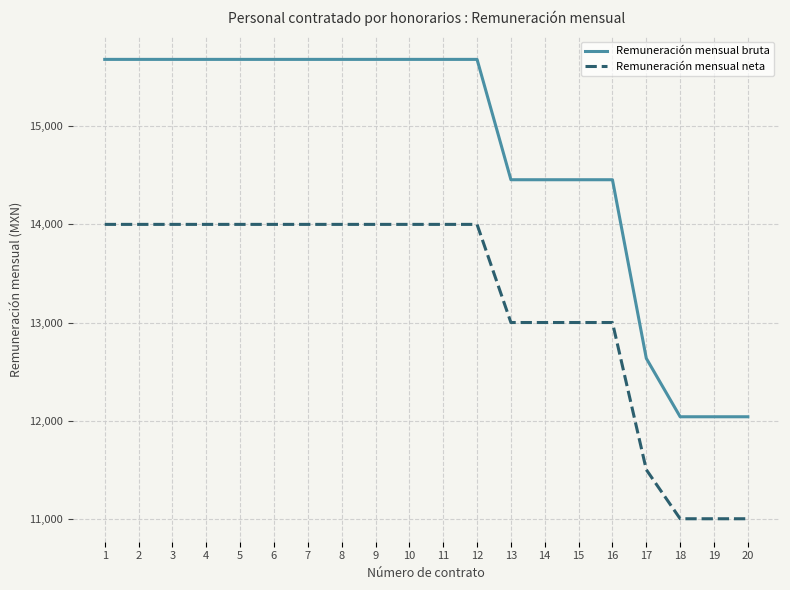

True or false: Remuneración mensual bruta has a value of 12039.5 at 18.

True